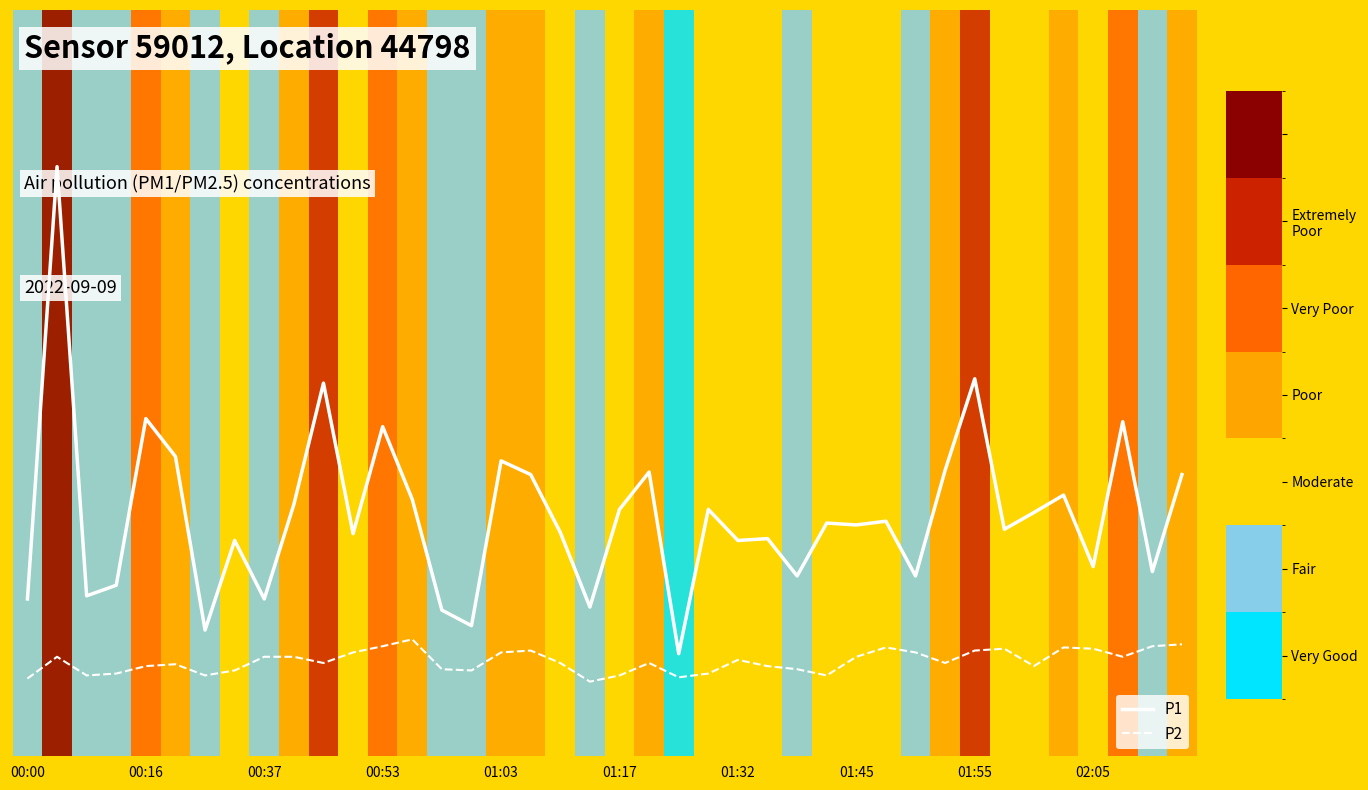

How many interior local peaks does the P2 series have?

9